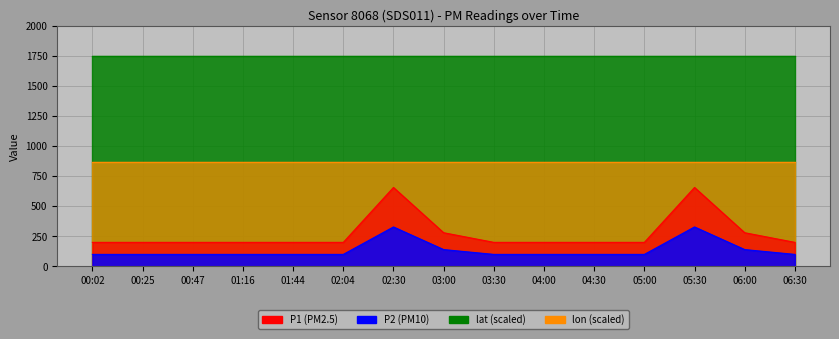

How many P1 values are between 200 and 280?

13